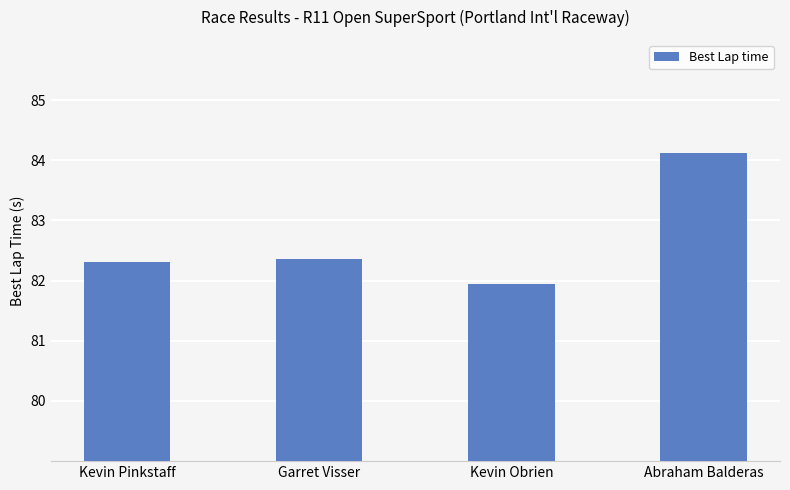

Does the chart contain any negative values?

No